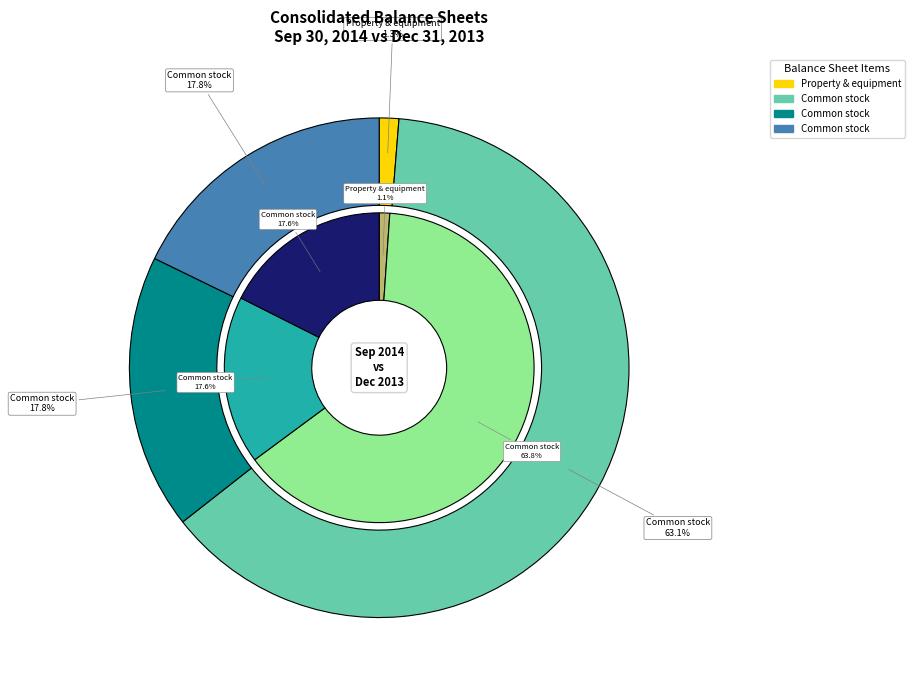

To the nearest percent, what is the combined percentage of Common stock, shares authorized and Common stock, shares outstanding?

81%